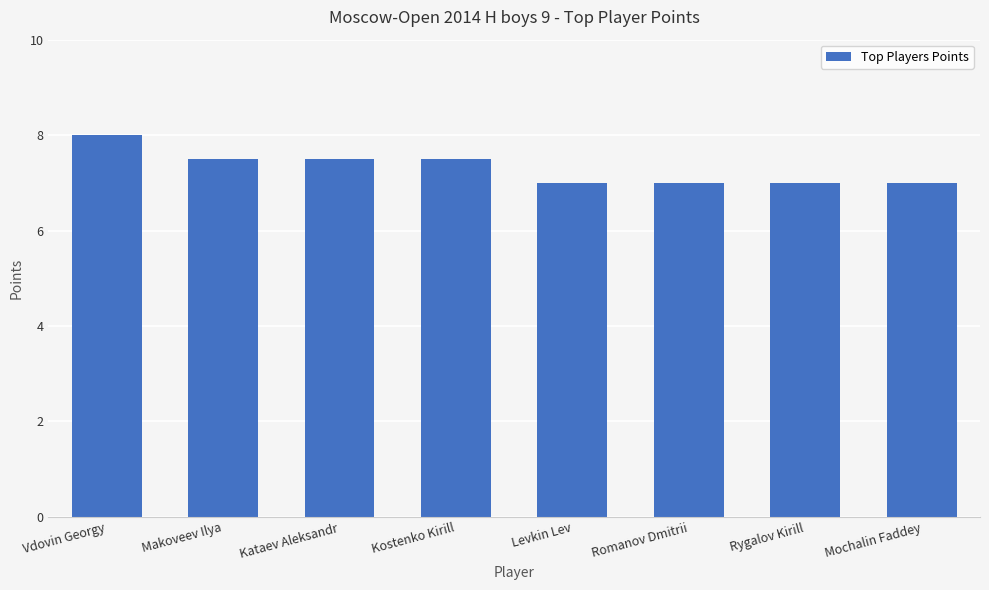

True or false: the data shows 10.8 at Mochalin Faddey.

False